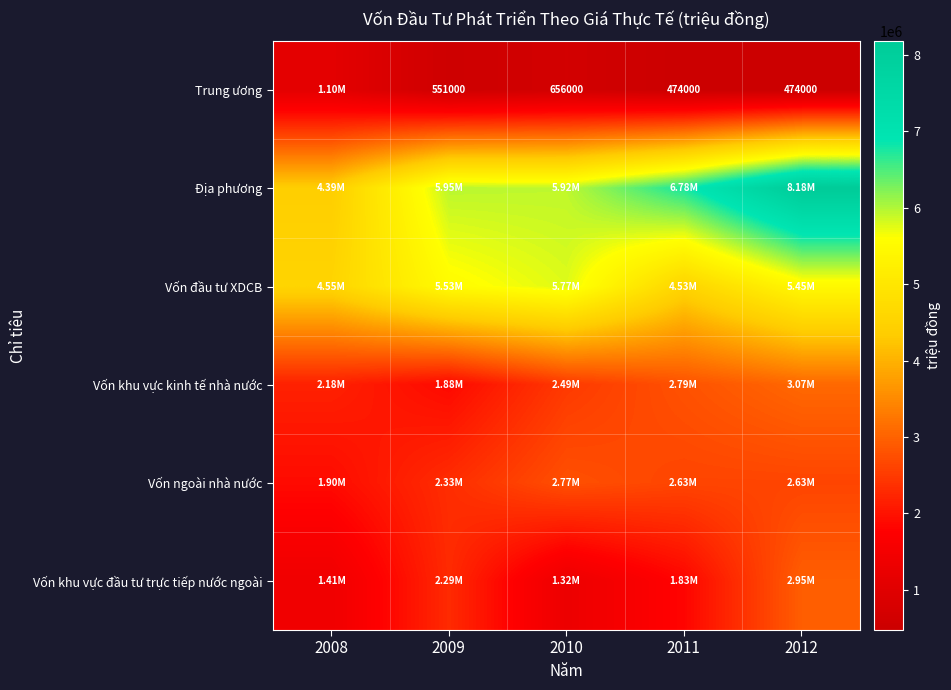

How many data points in Vốn khu vực kinh tế nhà nước are less than 2488000?

2